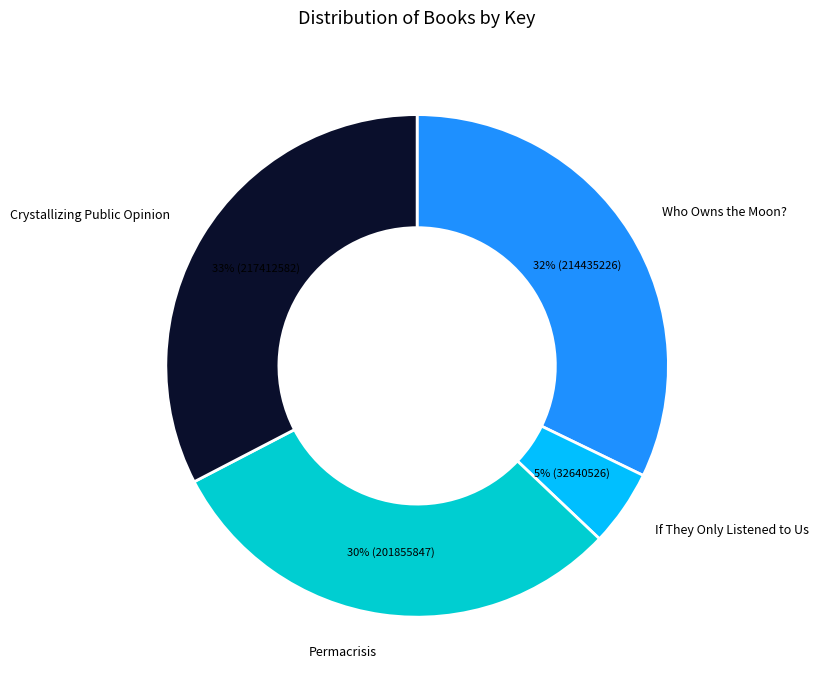

To the nearest percent, what is the average slice percentage?

25%